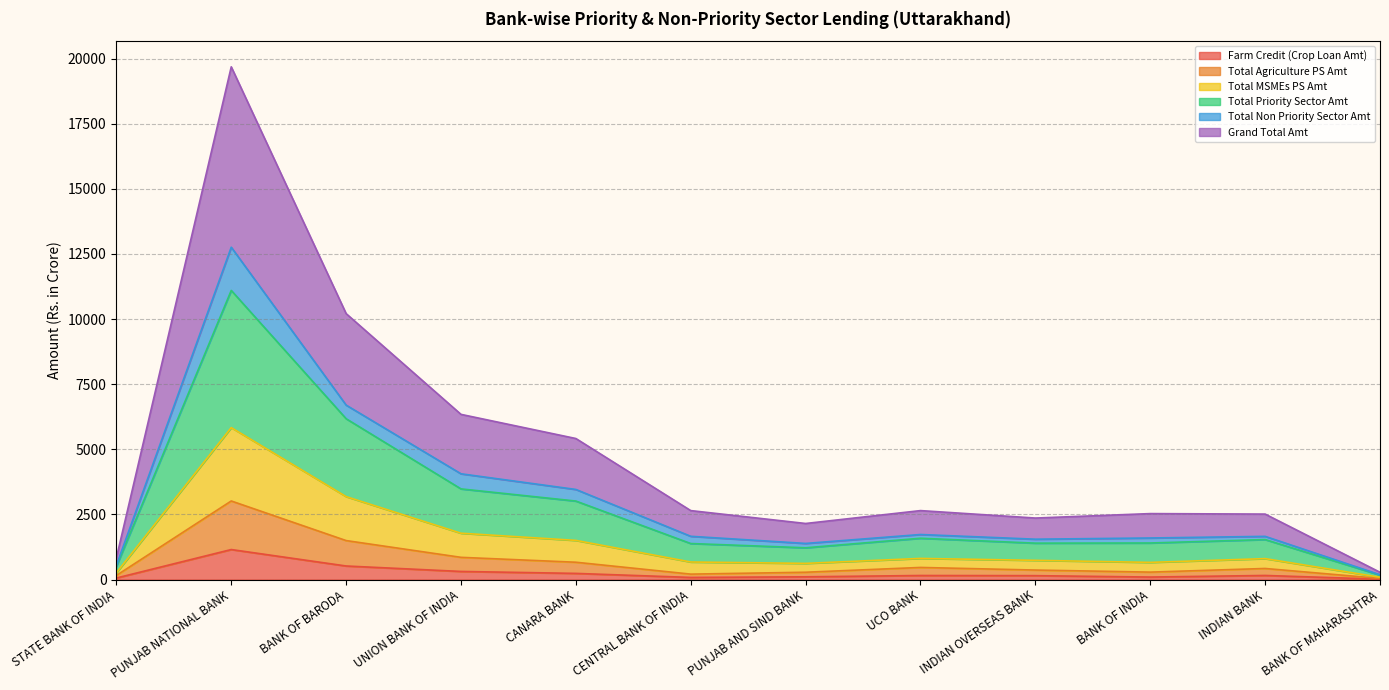

At which category is the sum across all series the highest?

PUNJAB NATIONAL BANK